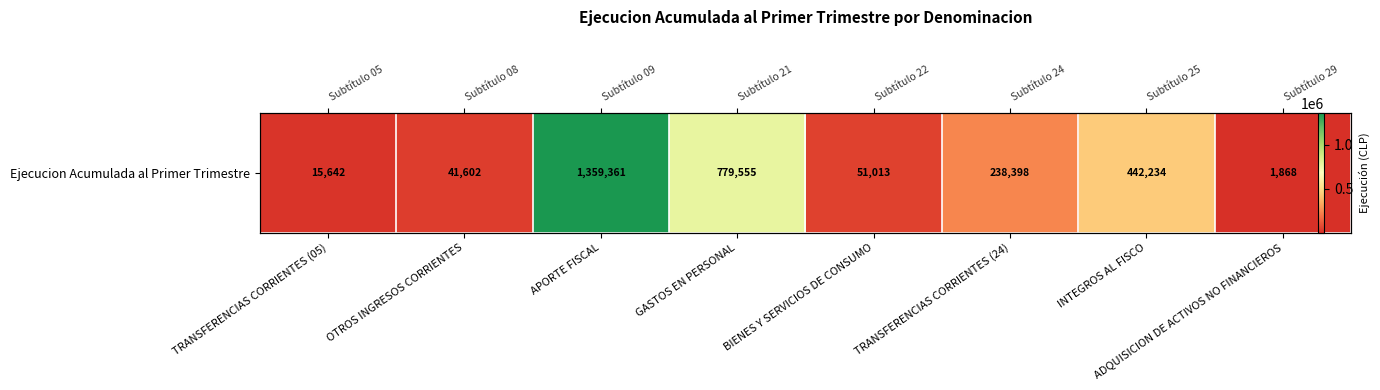

What is the greatest value displayed?

1359361